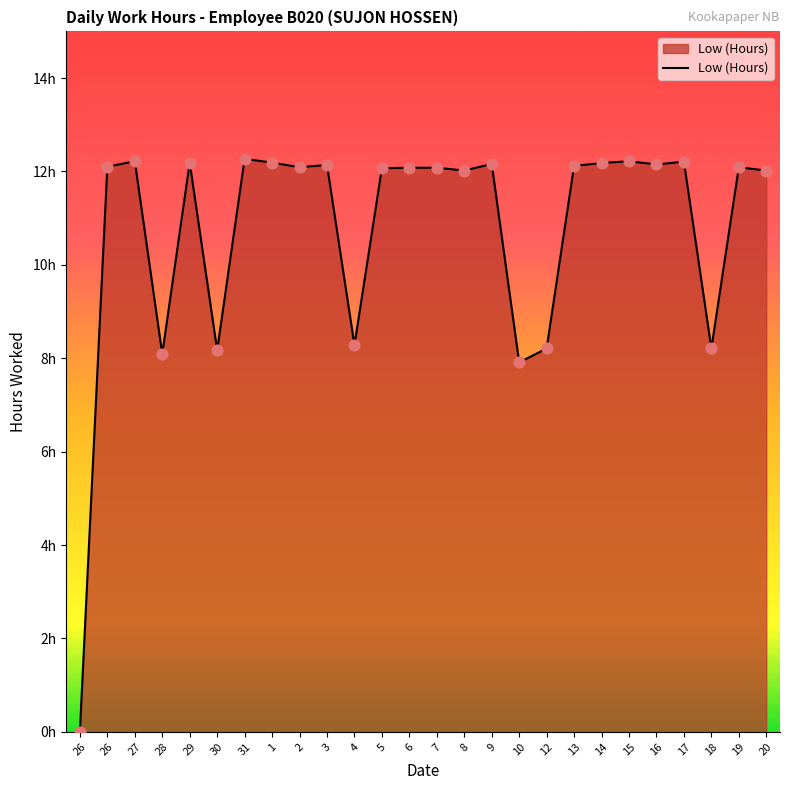

Approximately how many times larger is the value at 3 compared to 2?

1.0